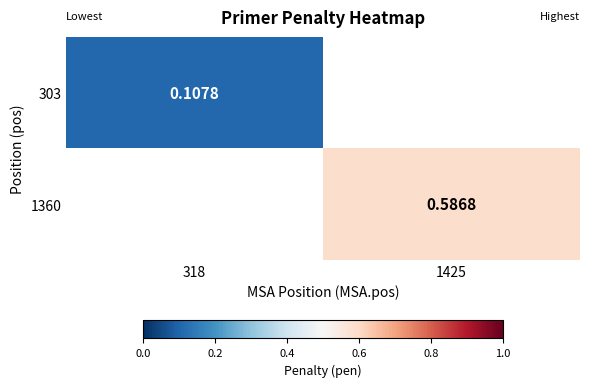

Where does the 1360 series first go above 0?

1425